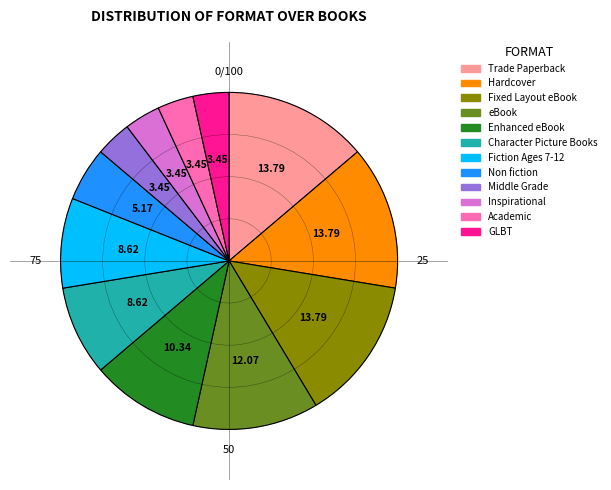

Count the number of slices in the pie.

12